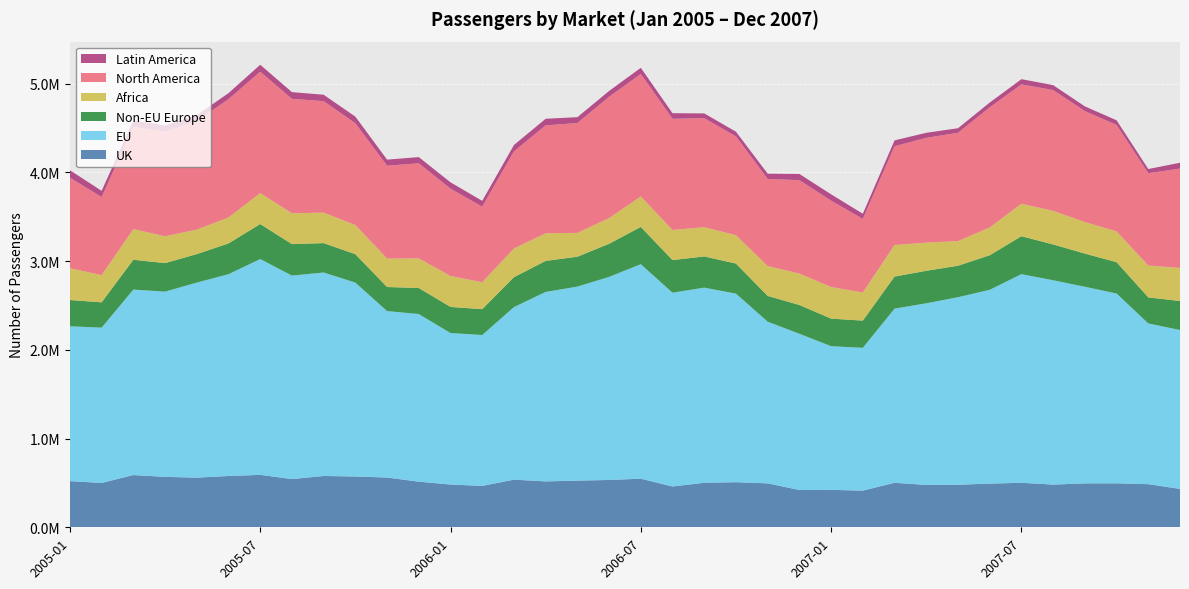

Reading right to left, transcribe all the data shown in this chart.

UK: 2007-12=432664	2007-11=485953	2007-10=495456	2007-09=494964	2007-08=481078	2007-07=501906	2007-06=492189	2007-05=479572	2007-04=477819	2007-03=501662	2007-02=413141	2007-01=421685	2006-12=419976	2006-11=495123	2006-10=508136	2006-09=501908	2006-08=459692	2006-07=547759	2006-06=533346	2006-05=526098	2006-04=517297	2006-03=536854	2006-02=466288	2006-01=482042	2005-12=514052	2005-11=560840	2005-10=572443	2005-09=578379	2005-08=543530	2005-07=591089	2005-06=578167	2005-05=559711	2005-04=568420	2005-03=588602	2005-02=499676	2005-01=520535
EU: 2007-12=1790859	2007-11=1811698	2007-10=2139452	2007-09=2216137	2007-08=2303216	2007-07=2351180	2007-06=2184616	2007-05=2113721	2007-04=2046702	2007-03=1962587	2007-02=1609948	2007-01=1619561	2006-12=1761476	2006-11=1822034	2006-10=2125340	2006-09=2199072	2006-08=2184224	2006-07=2417696	2006-06=2288922	2006-05=2186677	2006-04=2135356	2006-03=1944872	2006-02=1700731	2006-01=1707444	2005-12=1889463	2005-11=1876003	2005-10=2185139	2005-09=2293180	2005-08=2293540	2005-07=2432169	2005-06=2274306	2005-05=2198082	2005-04=2087496	2005-03=2090599	2005-02=1750604	2005-01=1744522
Non-EU Europe: 2007-12=326689	2007-11=293737	2007-10=352955	2007-09=373791	2007-08=403455	2007-07=427636	2007-06=389097	2007-05=354573	2007-04=366310	2007-03=361473	2007-02=306257	2007-01=310709	2006-12=323954	2006-11=290619	2006-10=338949	2006-09=351704	2006-08=367379	2006-07=419787	2006-06=373002	2006-05=336763	2006-04=349608	2006-03=337208	2006-02=291266	2006-01=294154	2005-12=293398	2005-11=271114	2005-10=320341	2005-09=331109	2005-08=354555	2005-07=394557	2005-06=346605	2005-05=320871	2005-04=321400	2005-03=336179	2005-02=284788	2005-01=296634
Africa: 2007-12=372275	2007-11=358894	2007-10=347127	2007-09=355279	2007-08=377951	2007-07=365683	2007-06=313352	2007-05=277618	2007-04=317584	2007-03=355895	2007-02=317047	2007-01=356036	2006-12=353671	2006-11=336185	2006-10=319087	2006-09=329768	2006-08=339174	2006-07=343288	2006-06=289467	2006-05=268513	2006-04=311459	2006-03=323002	2006-02=303906	2006-01=348473	2005-12=333397	2005-11=321150	2005-10=328460	2005-09=343706	2005-08=347436	2005-07=348344	2005-06=292420	2005-05=276538	2005-04=302564	2005-03=345153	2005-02=306822	2005-01=358609
North America: 2007-12=1120472	2007-11=1040270	2007-10=1199393	2007-09=1250322	2007-08=1362228	2007-07=1345080	2007-06=1353572	2007-05=1220365	2007-04=1180999	2007-03=1113007	2007-02=828910	2007-01=973693	2006-12=1053075	2006-11=982472	2006-10=1113241	2006-09=1229334	2006-08=1253408	2006-07=1380565	2006-06=1366808	2006-05=1238134	2006-04=1215850	2006-03=1094644	2006-02=851907	2006-01=984269	2005-12=1071843	2005-11=1046368	2005-10=1147451	2005-09=1256625	2005-08=1289470	2005-07=1368455	2005-06=1333320	2005-05=1224247	2005-04=1179010	2005-03=1151386	2005-02=880957	2005-01=1019101
Latin America: 2007-12=65348	2007-11=47312	2007-10=52713	2007-09=53308	2007-08=55237	2007-07=58877	2007-06=53625	2007-05=51755	2007-04=56572	2007-03=65749	2007-02=58479	2007-01=70980	2006-12=70010	2006-11=58883	2006-10=53489	2006-09=52645	2006-08=62677	2006-07=69392	2006-06=65983	2006-05=65930	2006-04=74592	2006-03=71628	2006-02=64866	2006-01=71451	2005-12=69927	2005-11=68194	2005-10=74435	2005-09=71943	2005-08=76004	2005-07=78329	2005-06=68016	2005-05=65004	2005-04=70882	2005-03=72028	2005-02=69034	2005-01=84992